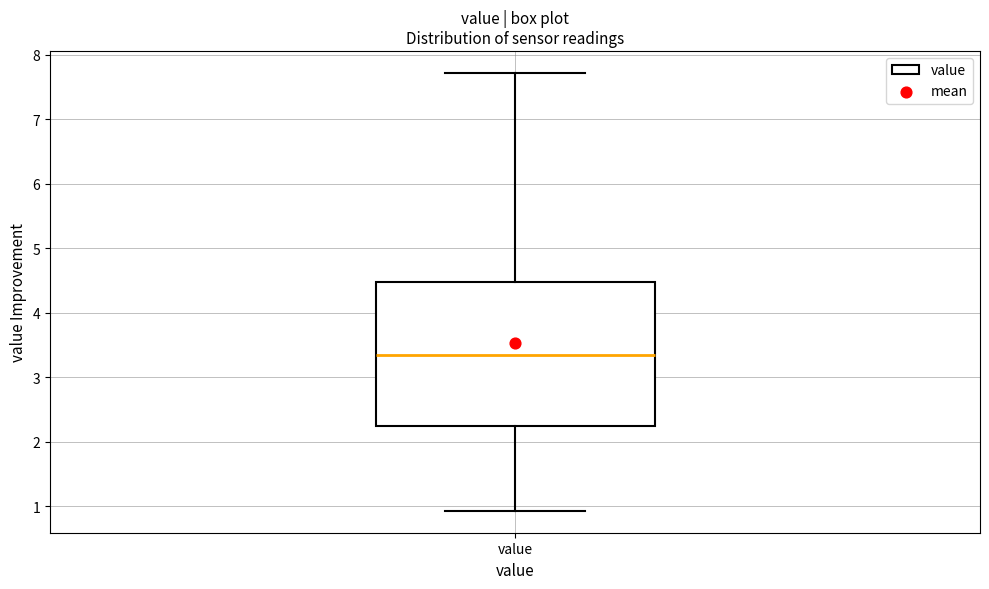

Read this box plot against the y-axis: the position of the median line, the range covered by the box, and the ends of both whiskers. The values are not printed on the chart, so give them approximately, as read against the axis.

median 3.4, box 2.2 to 4.5, whiskers 0.9 to 7.7